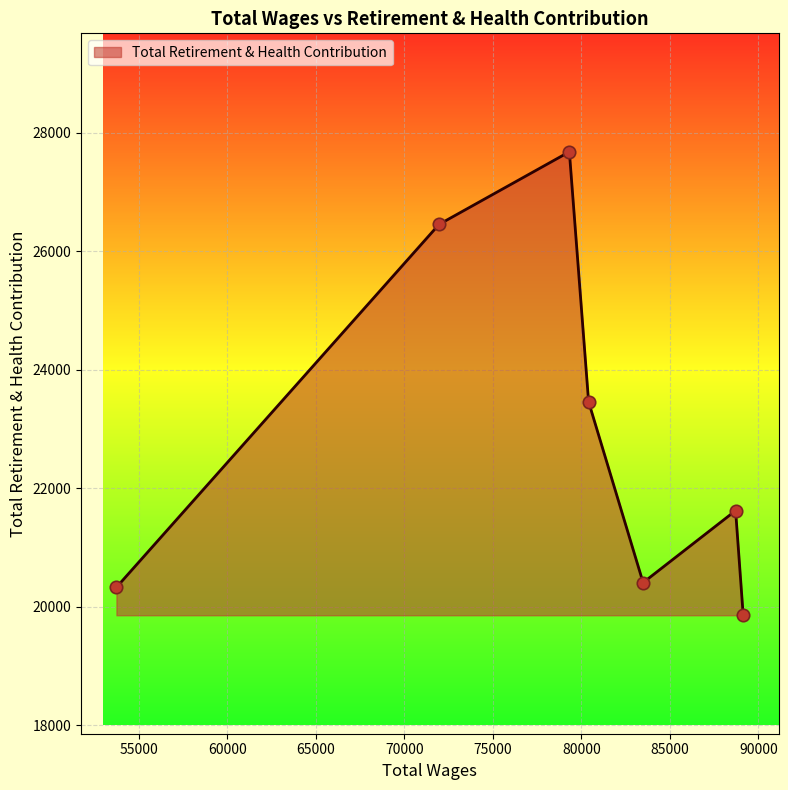

What is the greatest value displayed?

27680